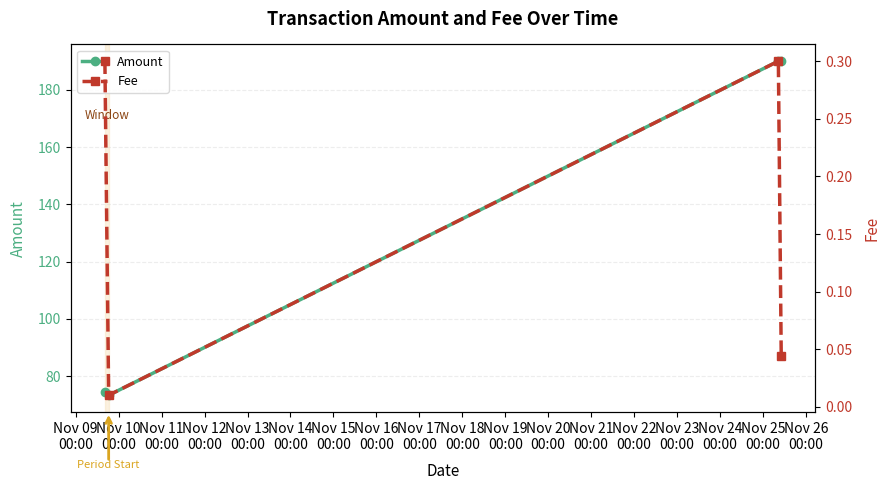

Reading left to right, list all the values displayed in this chart.

Amount: 74.3	73.3	190.1	190.0
Fee: 0.3	0.0	0.3	0.0